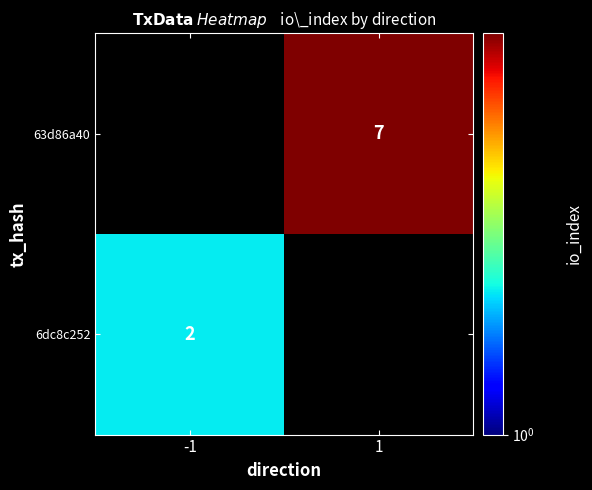

Which category has the lowest value across all series?

1